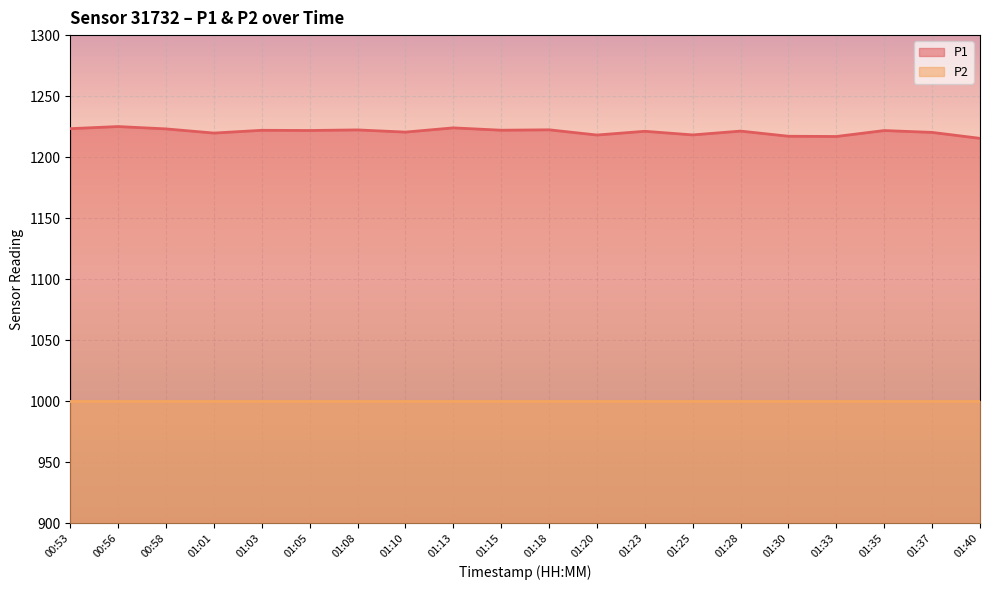

How many points are lower than both their immediate neighbors (excluding endpoints)?

7